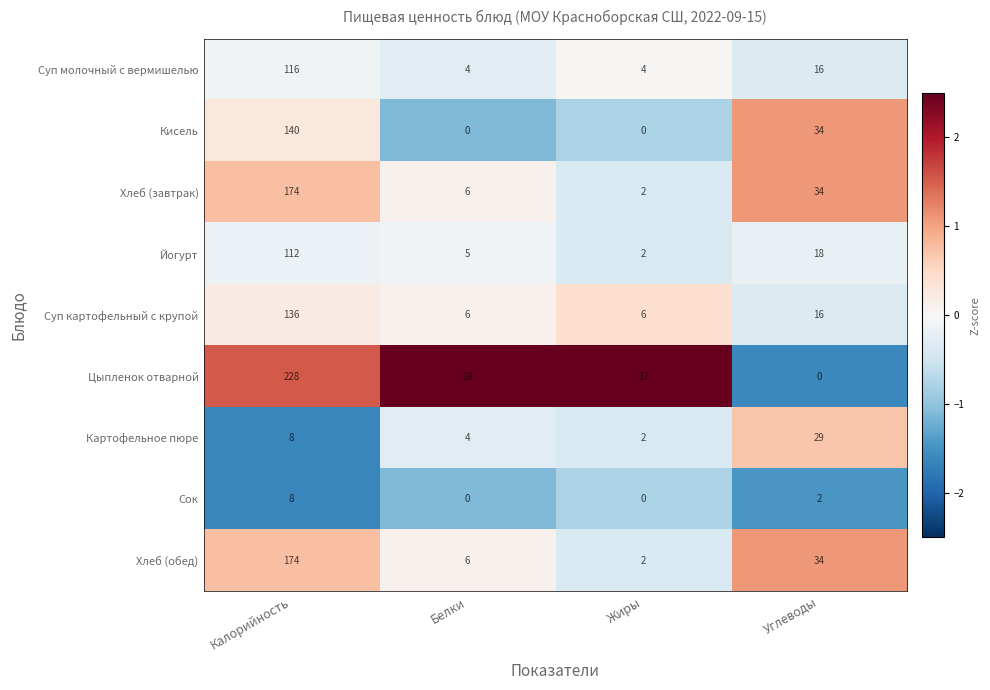

What is the lowest value of the Суп молочный с вермишелью series?

4